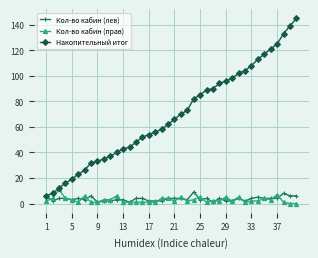

What is the maximum value shown in the chart?

145